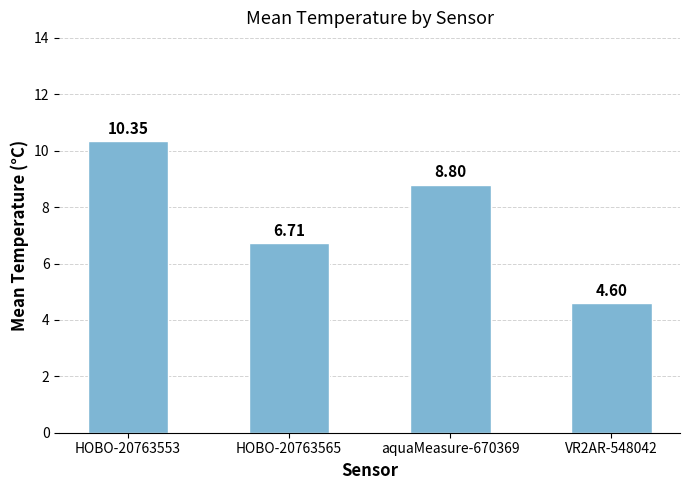

How many series are shown in this chart?

1